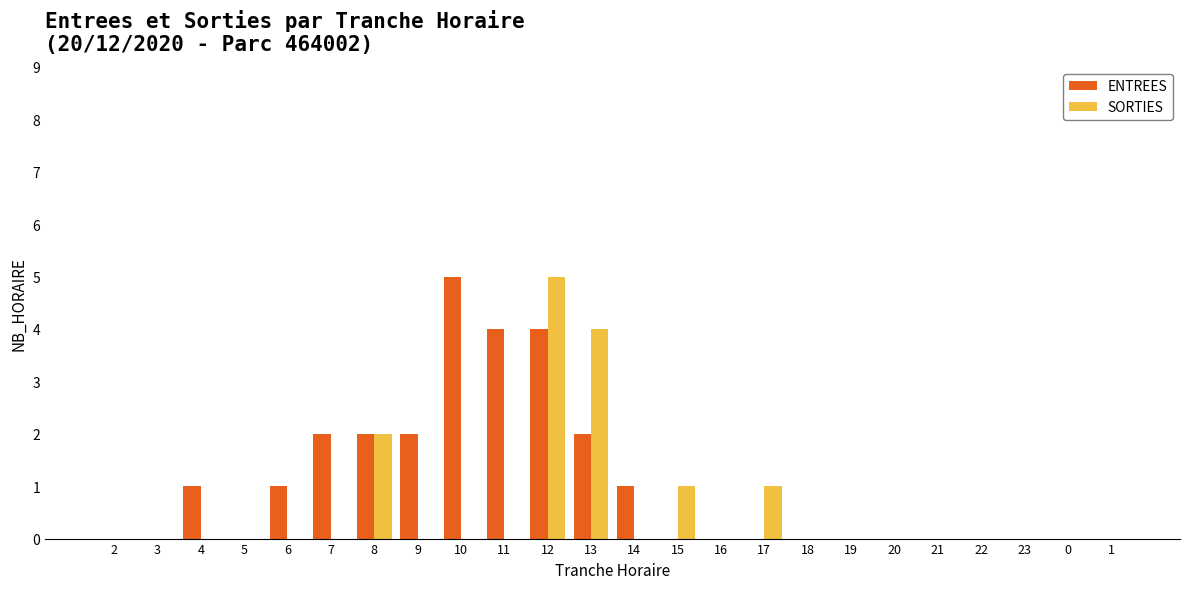

Are the bars grouped side by side (vs. stacked)?

Yes